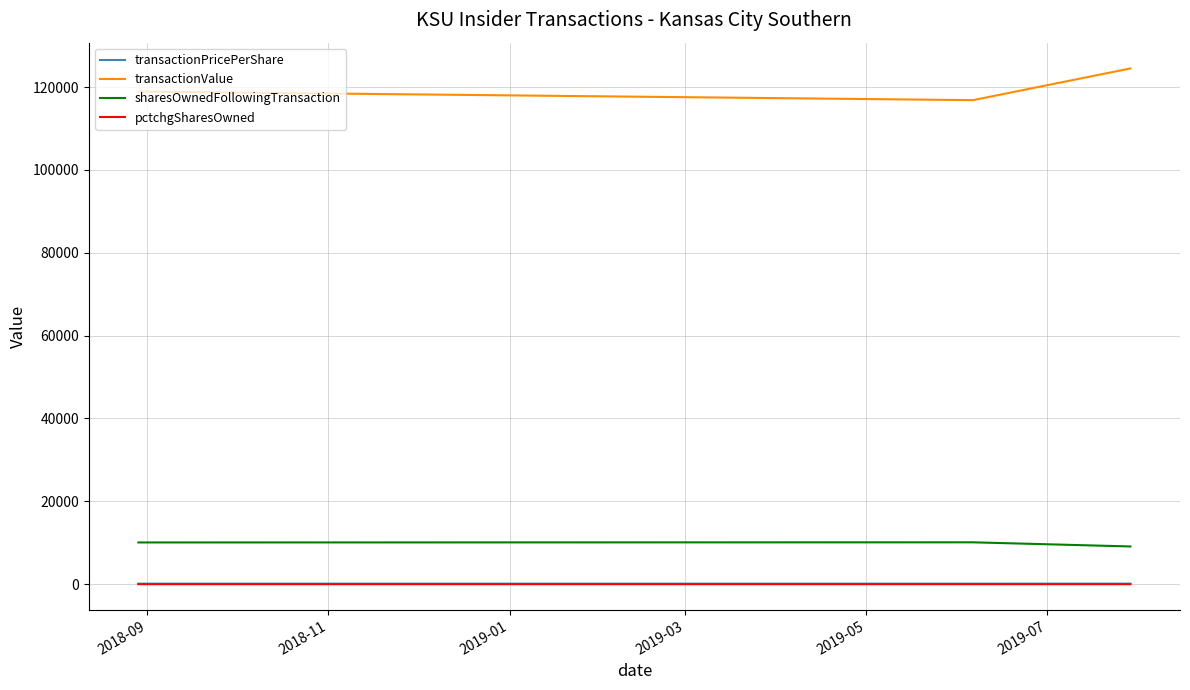

What is the maximum value for sharesOwnedFollowingTransaction?

10098.0